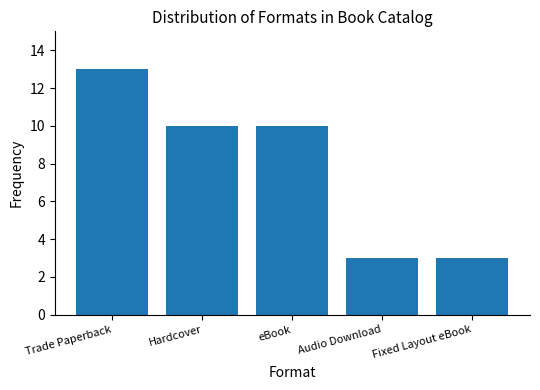

Reading left to right, extract all data points from this chart.

Trade Paperback=13	Hardcover=10	eBook=10	Audio Download=3	Fixed Layout eBook=3